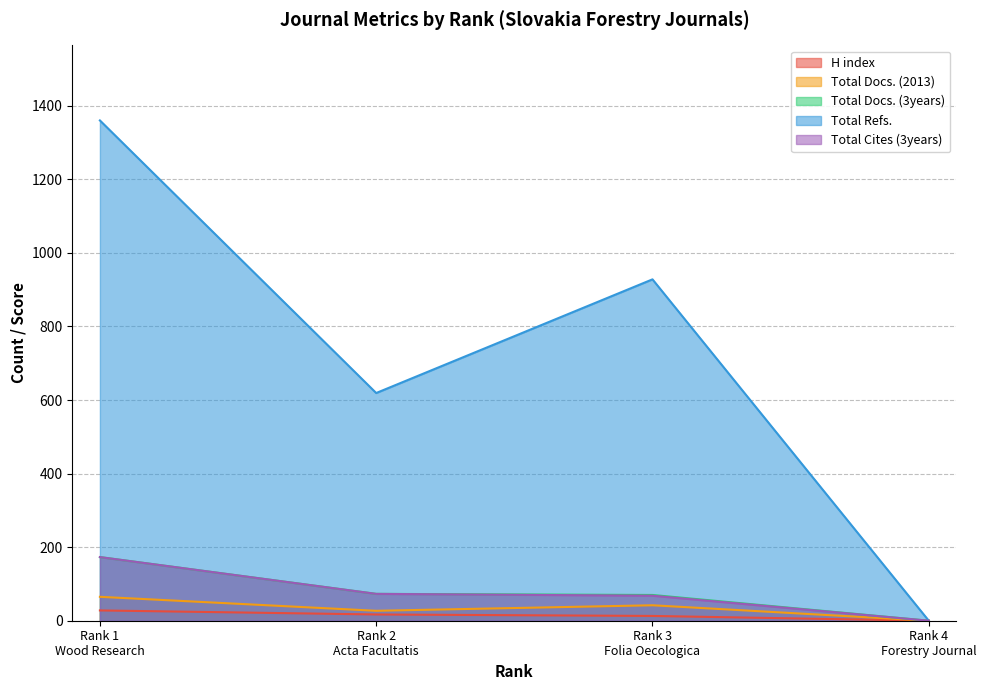

Which label corresponds to the largest value in the chart?

Rank 1
Wood Research